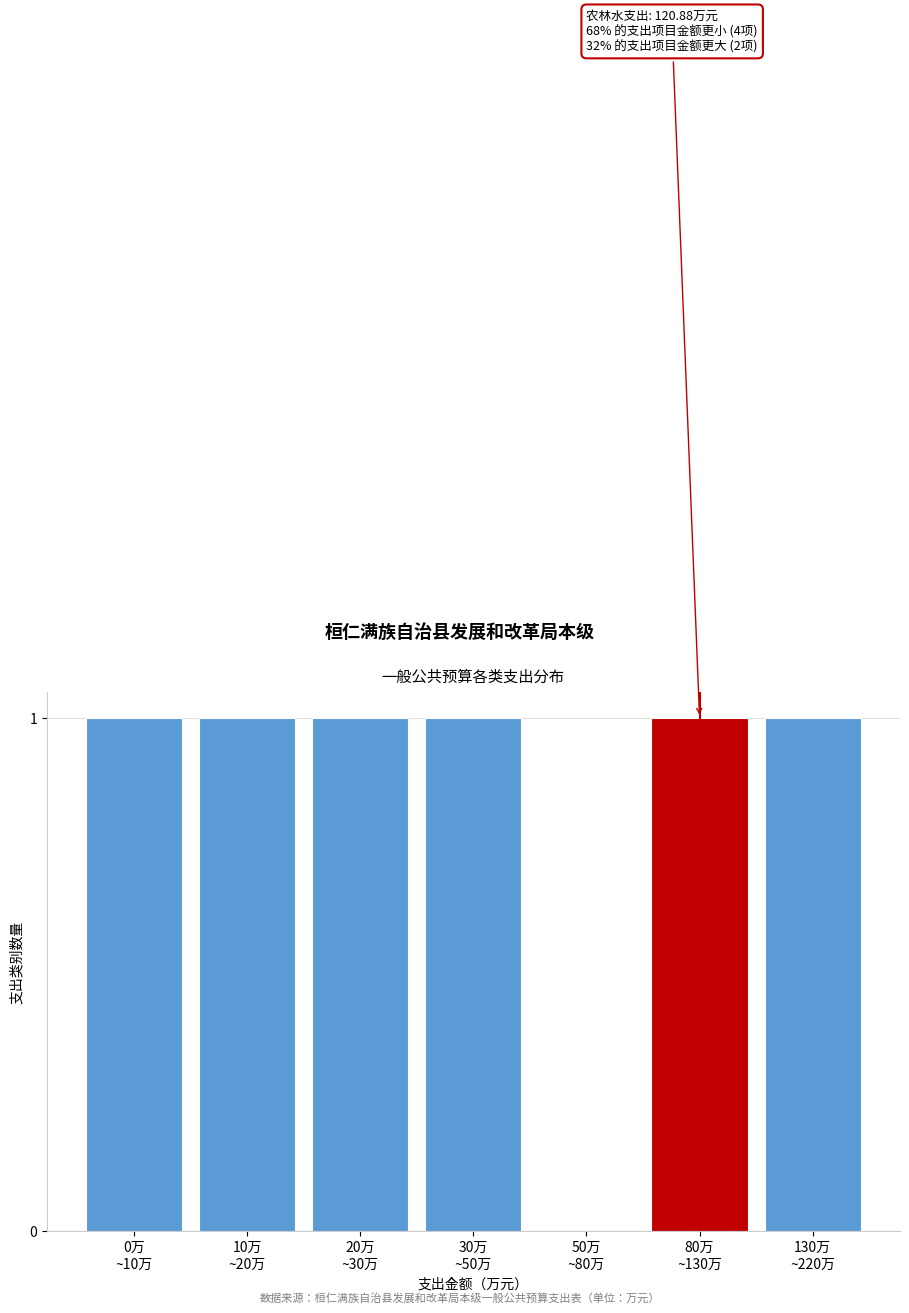

What is the sum of all values?

6